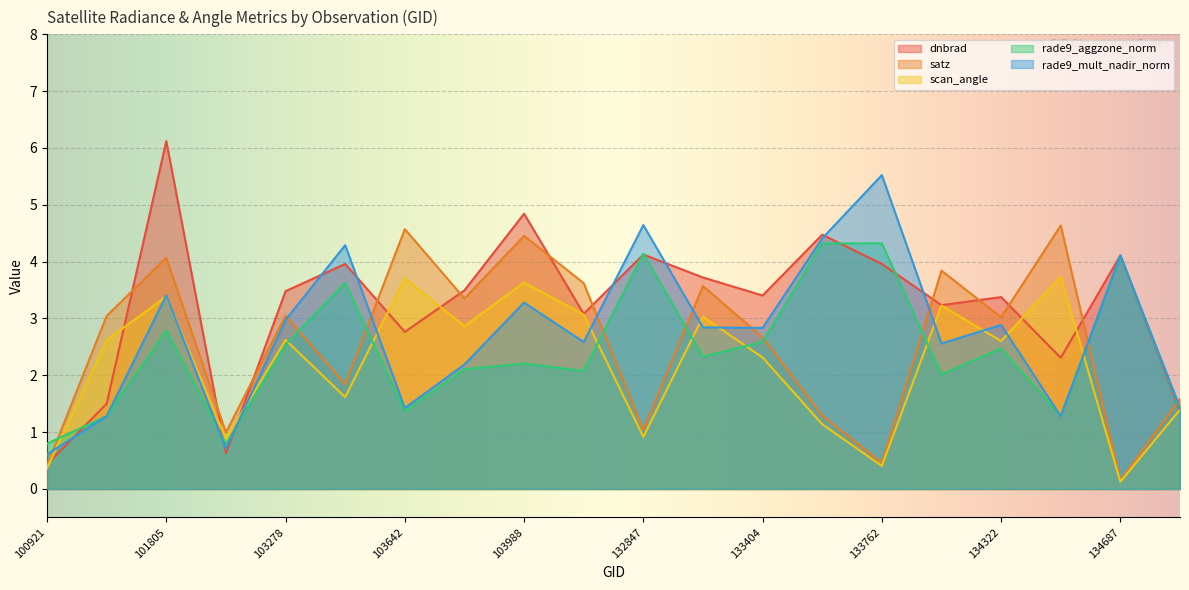

What is the value of the dnbrad point at the 13th from the left?

3.4